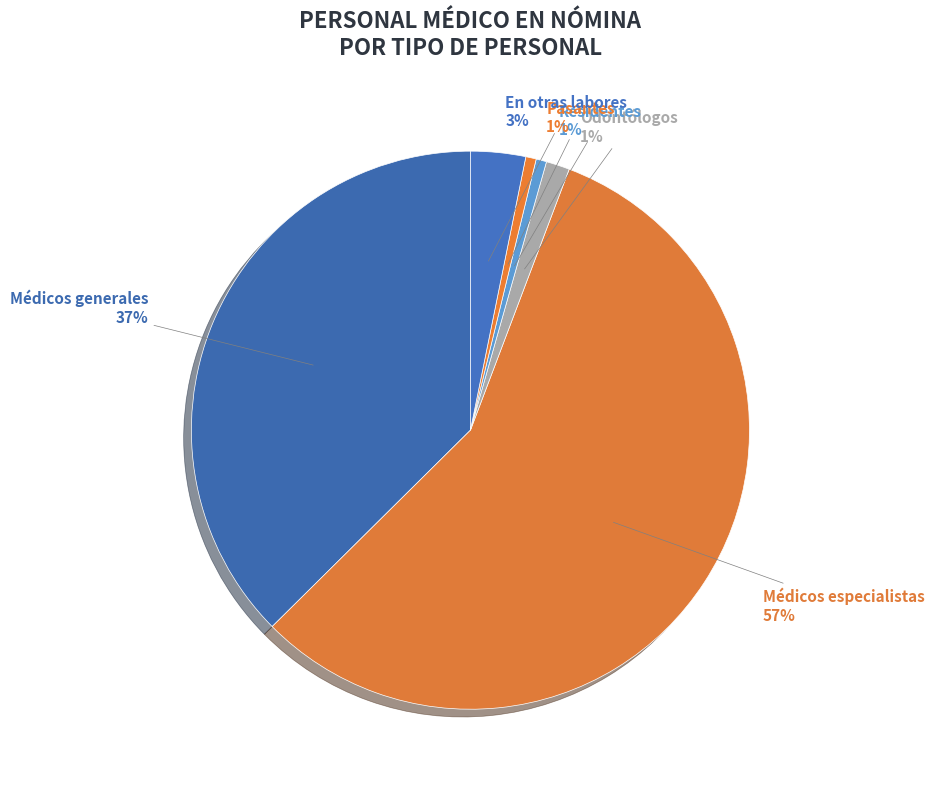

Is there a majority slice in this chart?

Yes